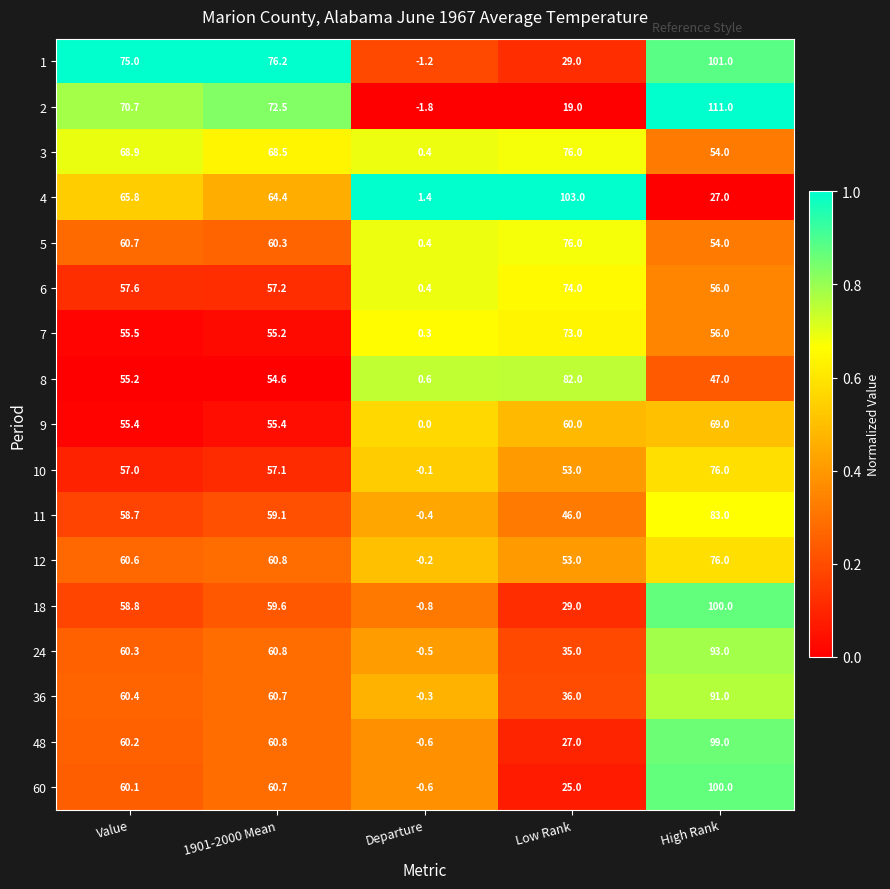

Rank the categories by 48 value from highest to lowest.

High Rank, 1901-2000 Mean, Value, Low Rank, Departure